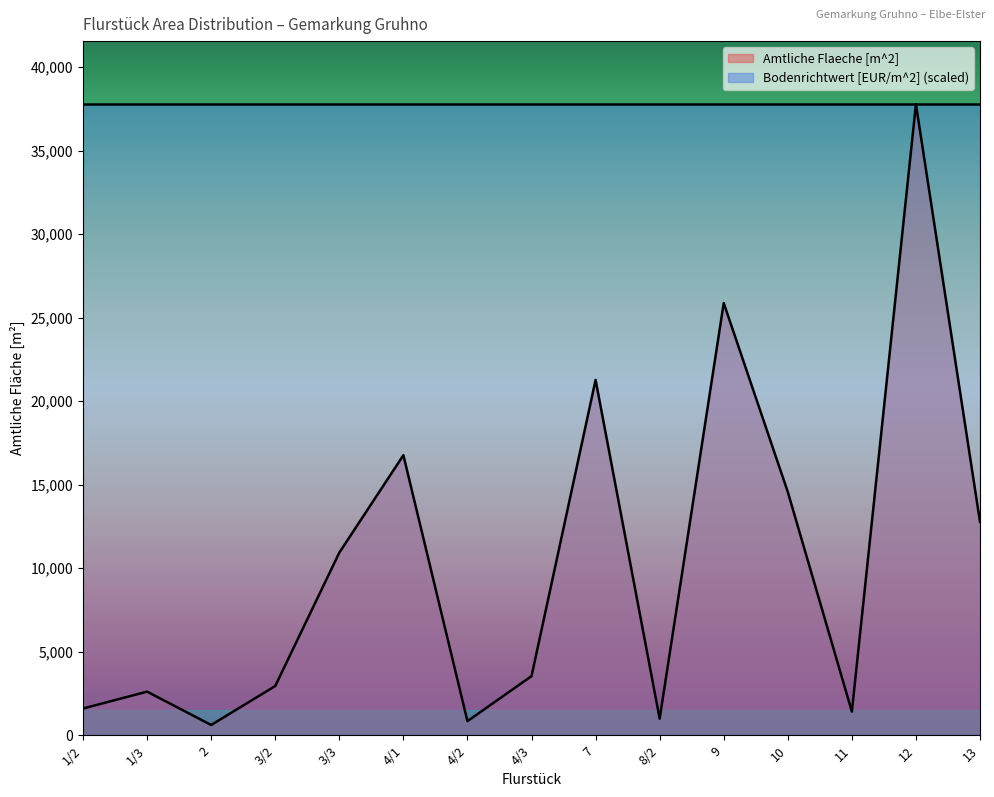

How many points are lower than both their immediate neighbors (excluding endpoints)?

4